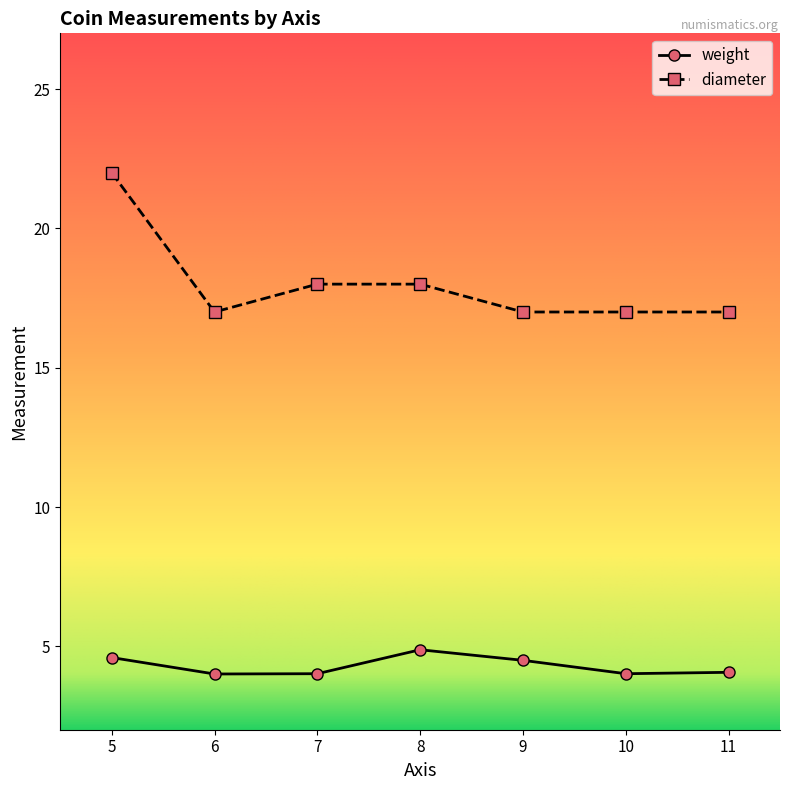

Is this an area chart (filled region under the line)?

No